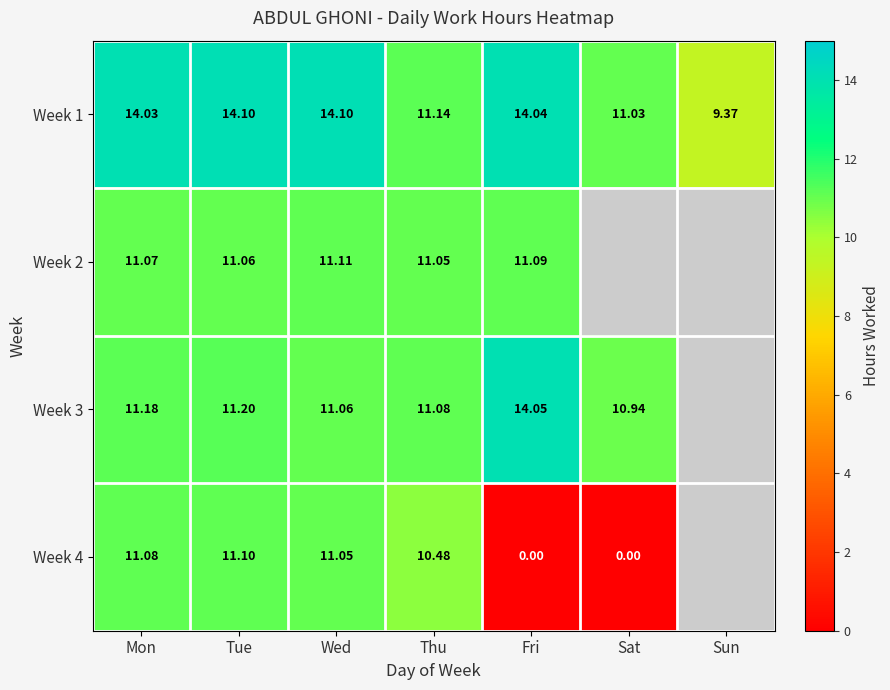

Is it true that Week 2 equals 11.1 at Wed?

True